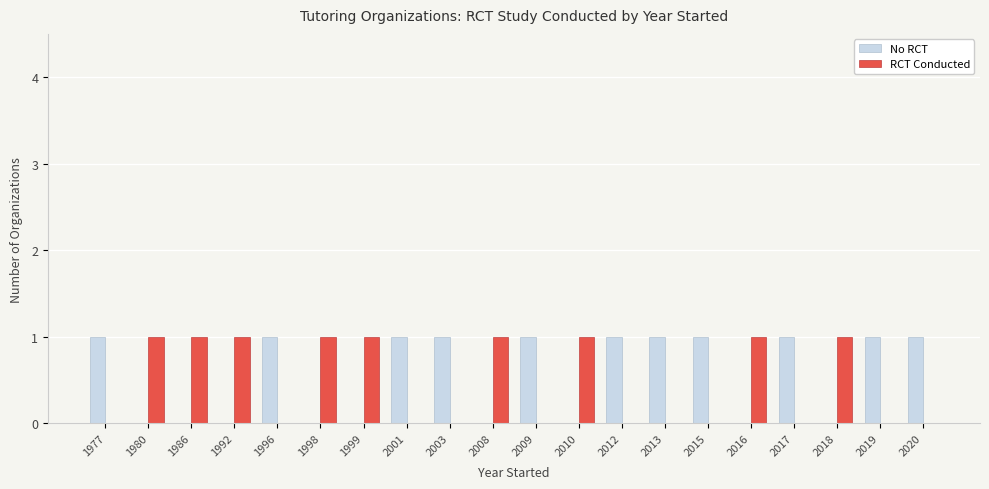

What is the sum of the RCT Conducted values at 2003 and 2008?

1